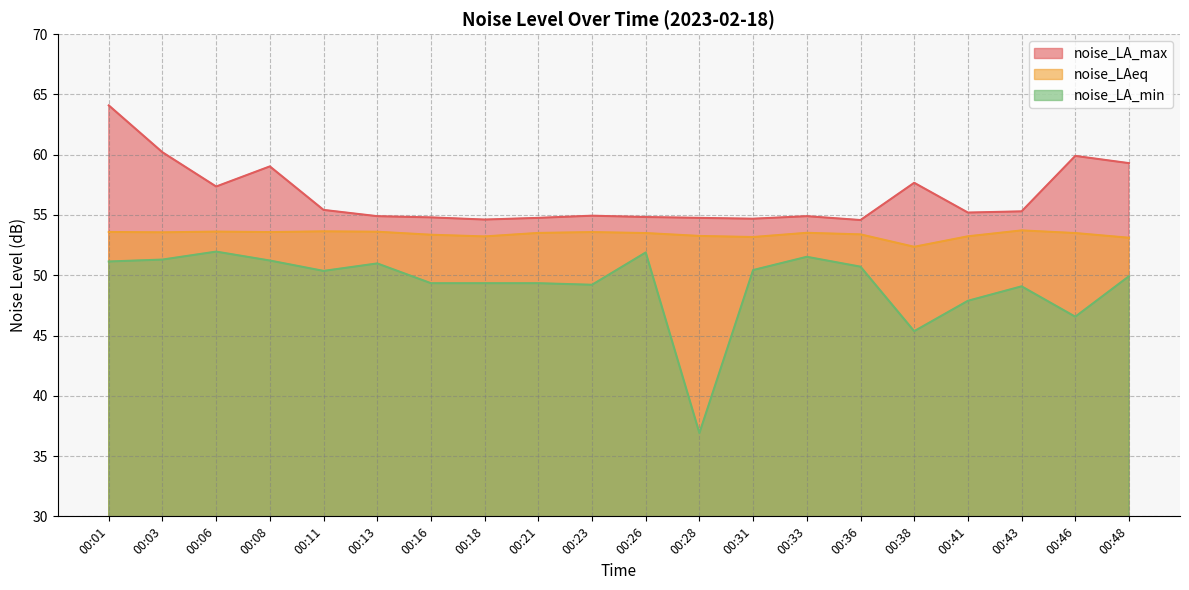

What is the difference between the highest and lowest values at 00:41?

7.3